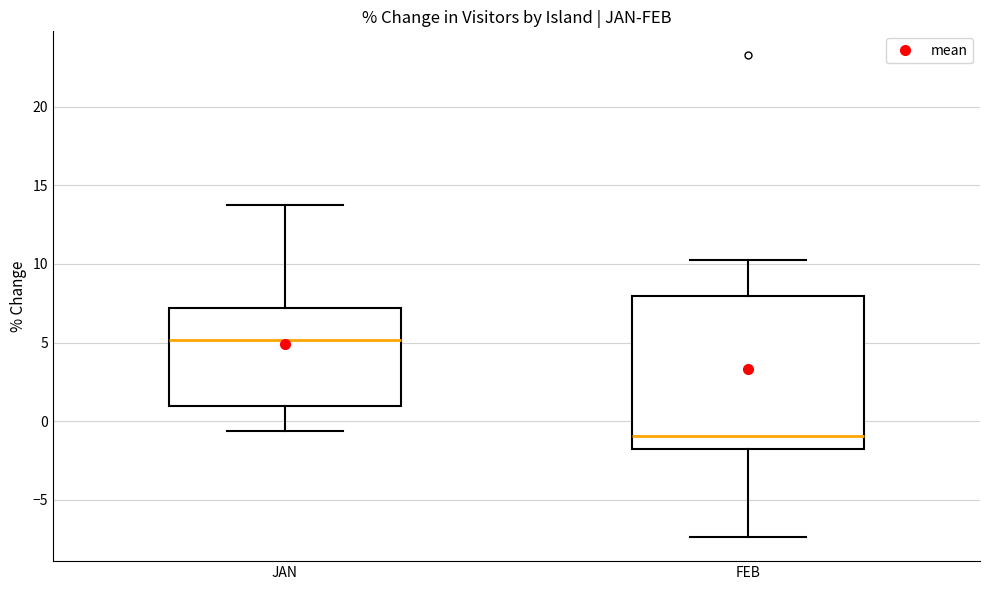

Which box is the tallest, from its lower edge to its upper edge?

FEB